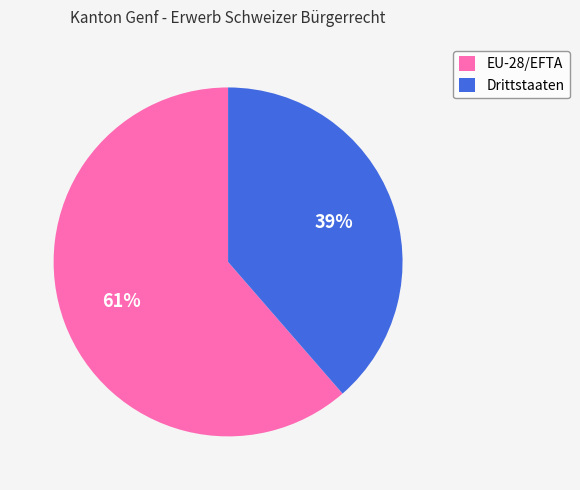

What percentage is the EU-28/EFTA slice, to the nearest percent?

61%